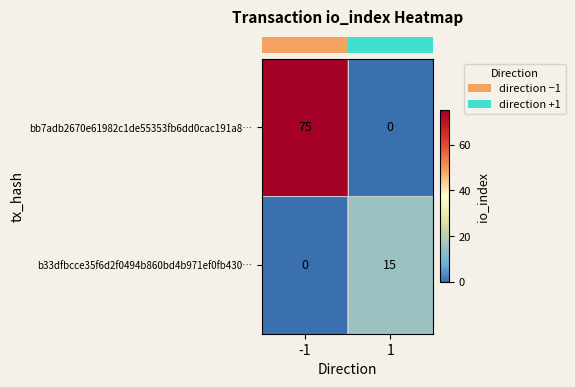

Which series has the largest total across all categories?

bb7adb2670e61982c1de55353fb6dd0cac191a8…